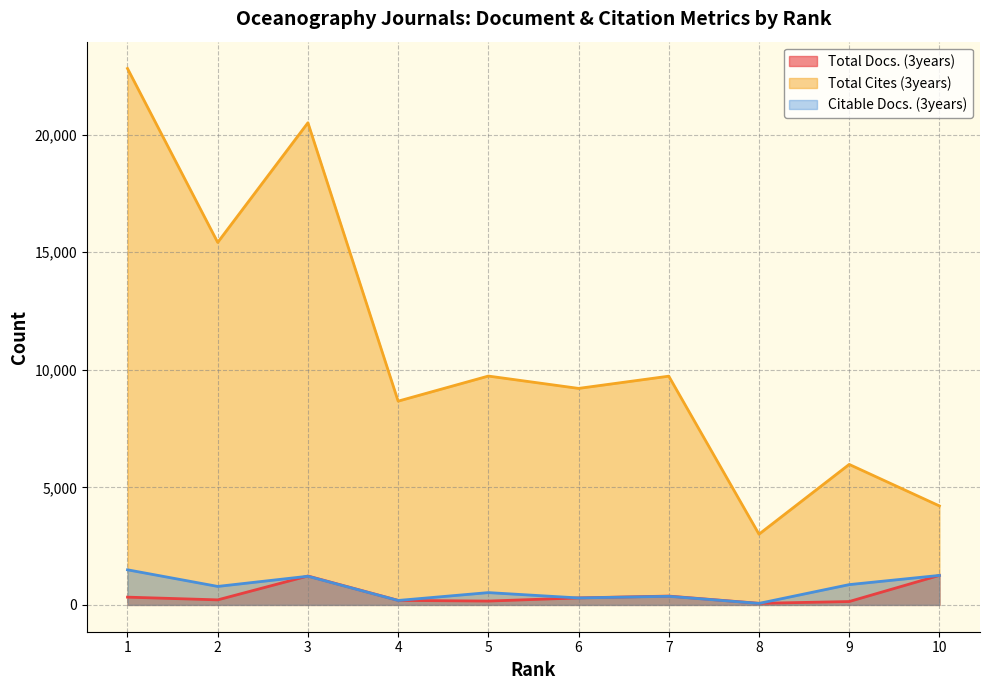

True or false: Total Cites (3years) has a value of 8667 at 4.

True